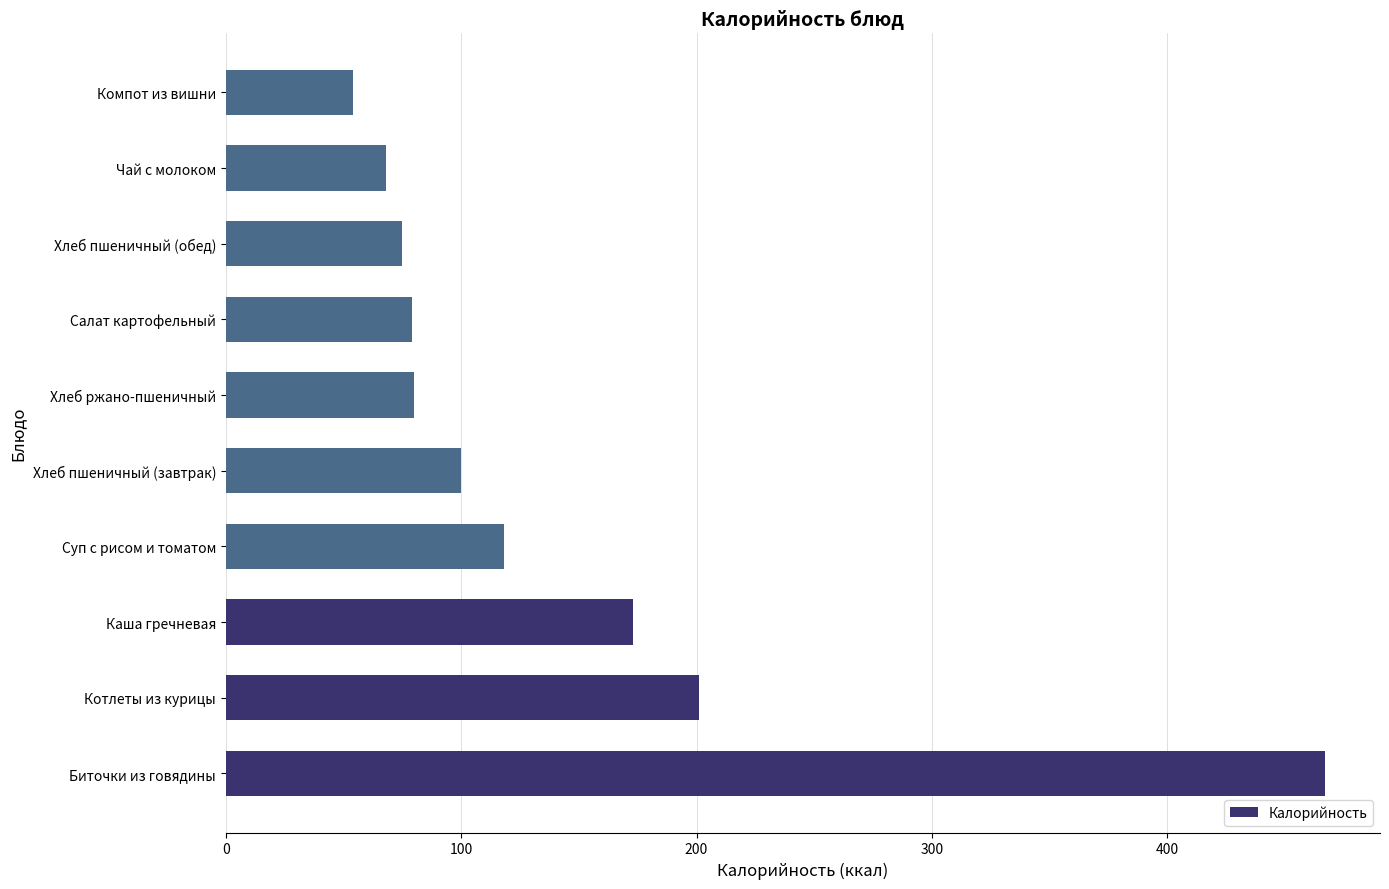

Approximately how many times larger is the value at Каша гречневая compared to Хлеб пшеничный (обед)?

2.3